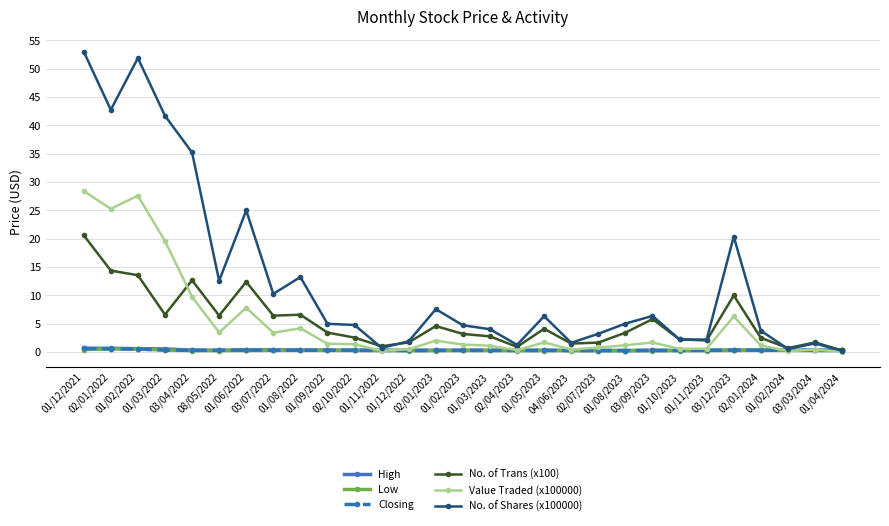

True or false: High has more than 2 interior local peaks.

True